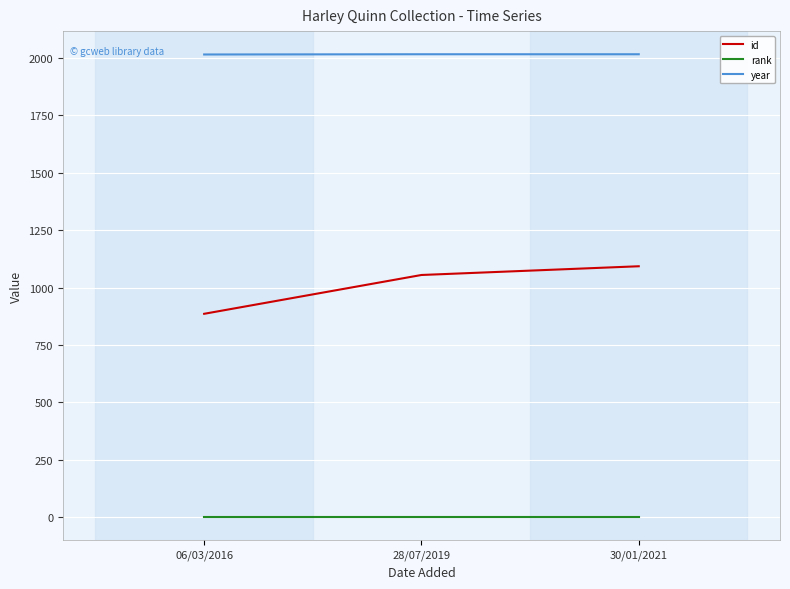

Is it true that id equals 1055 at 28/07/2019?

True